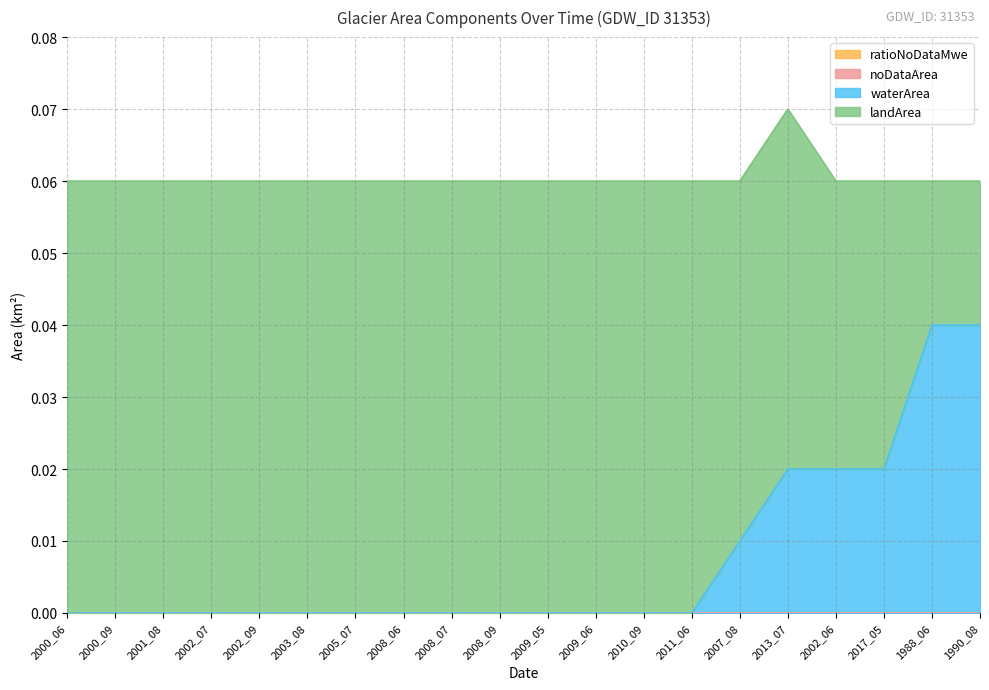

True or false: noDataArea and ratioNoDataMwe intersect in this chart.

False